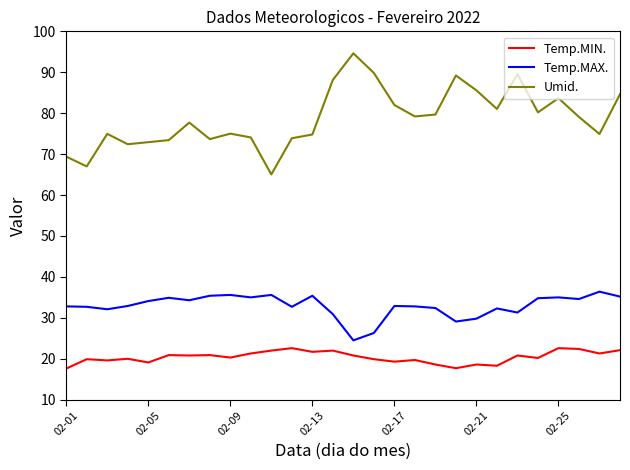

True or false: Umid. and Temp.MAX. intersect in this chart.

False